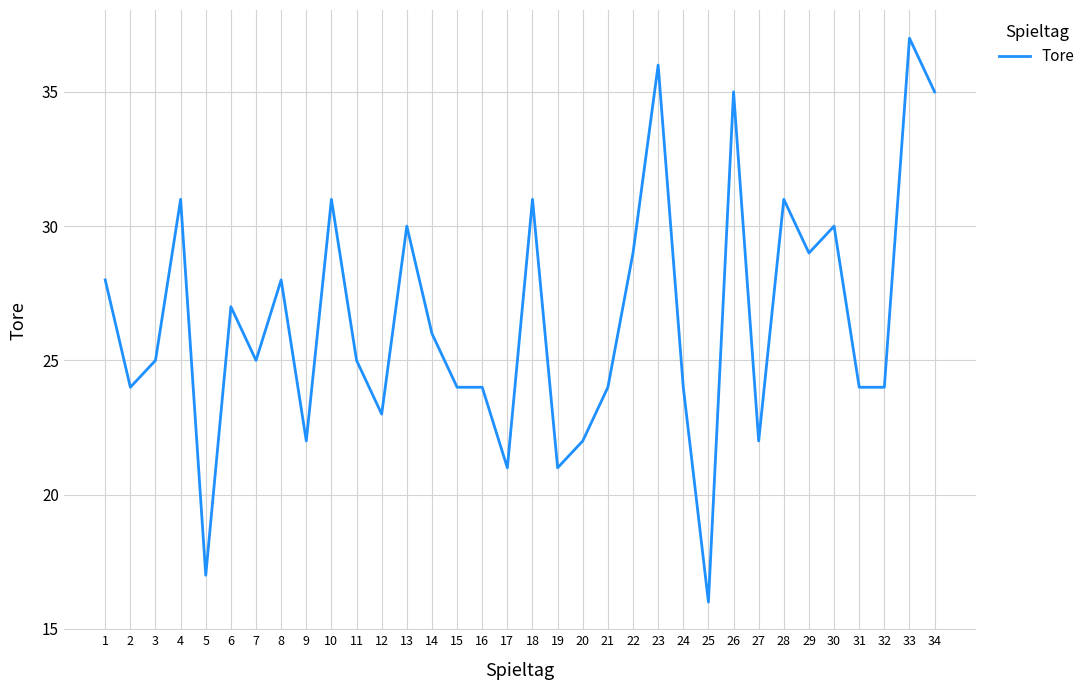

True or false: the data shows 38 at 21.

False